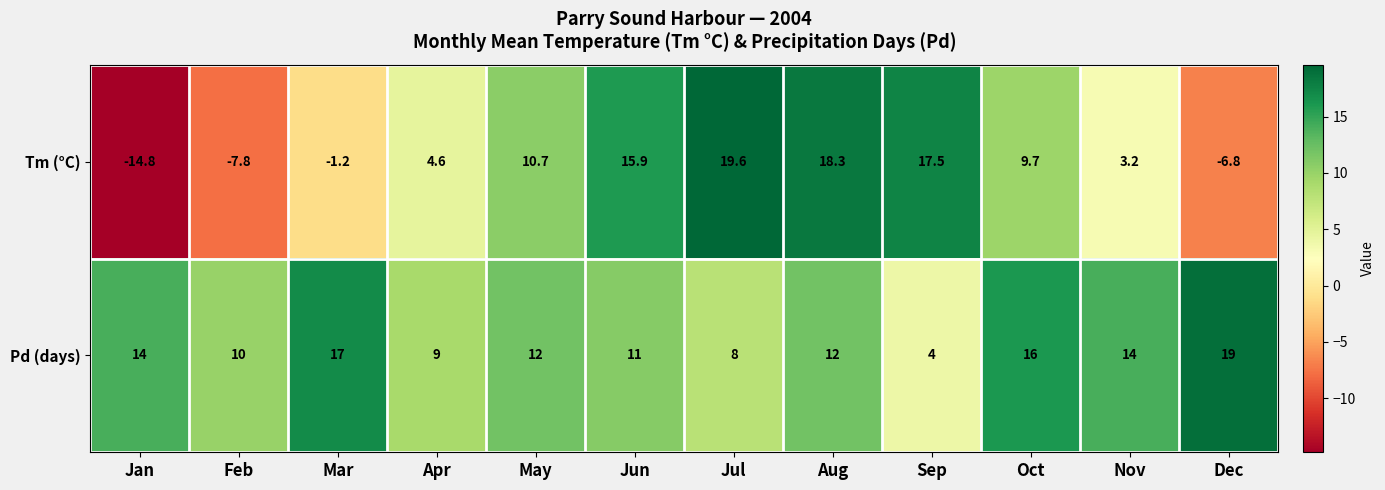

How many data points does each series have?

12